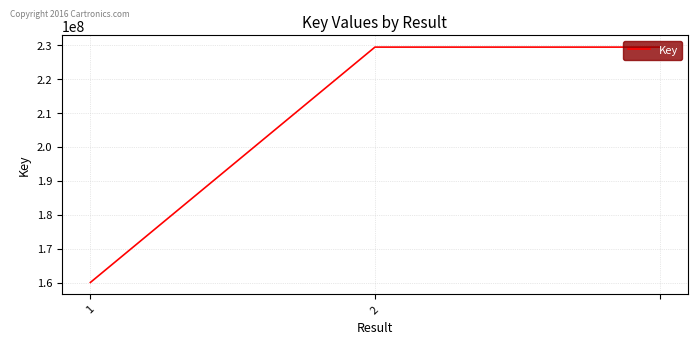

What is the greatest value displayed?

229450210